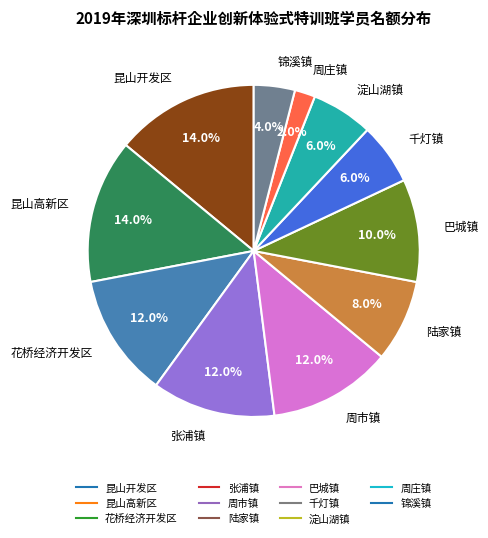

Is it true that 张浦镇 is 12% of the pie?

True